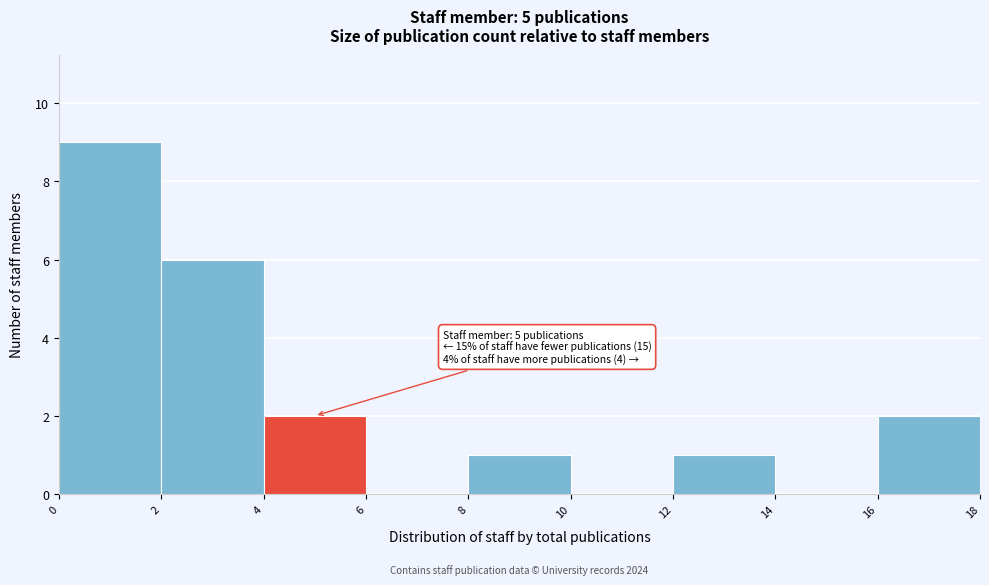

Over which range of the x-axis is the bar tallest?

0 to 2